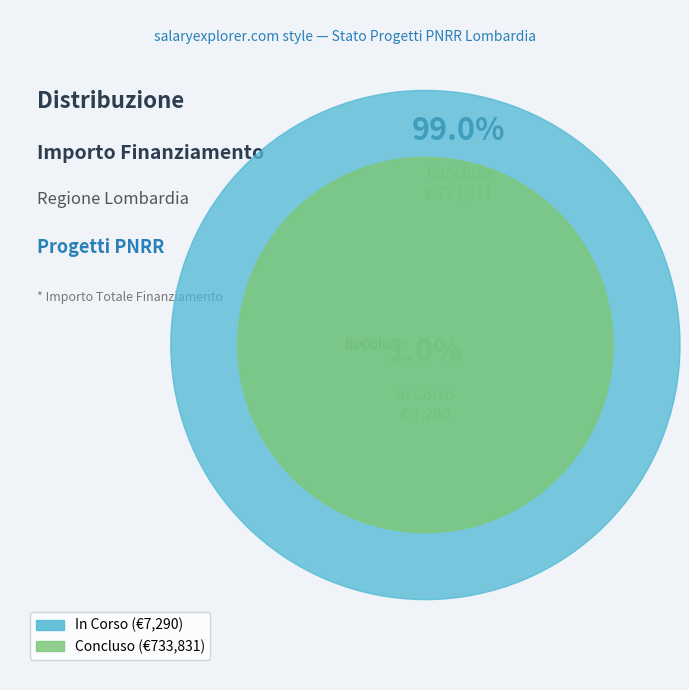

Do Concluso and In Corso together represent more than half of the pie?

Yes